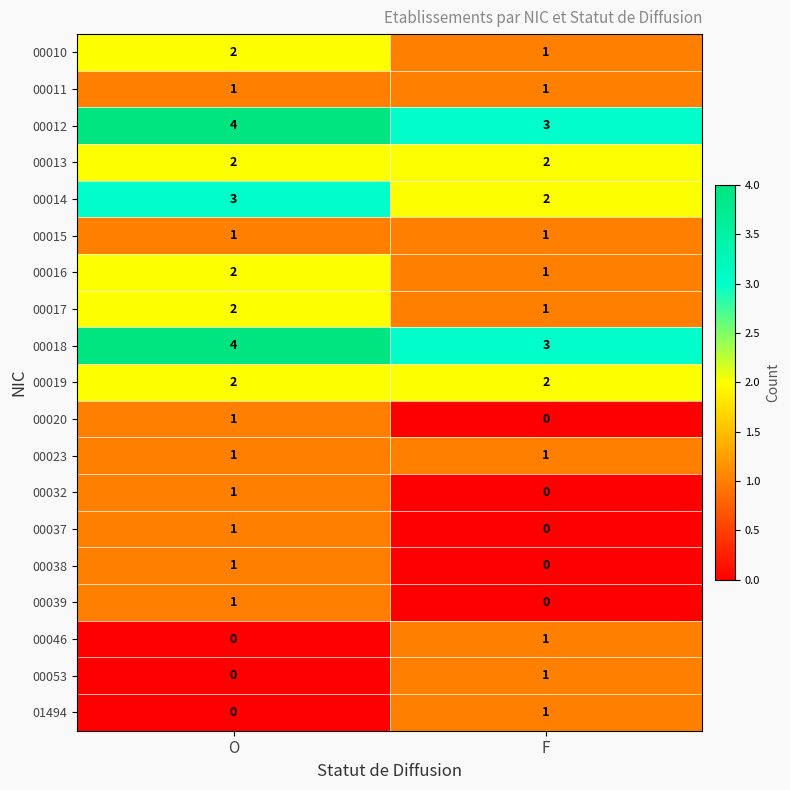

What is the maximum value shown in the chart?

4